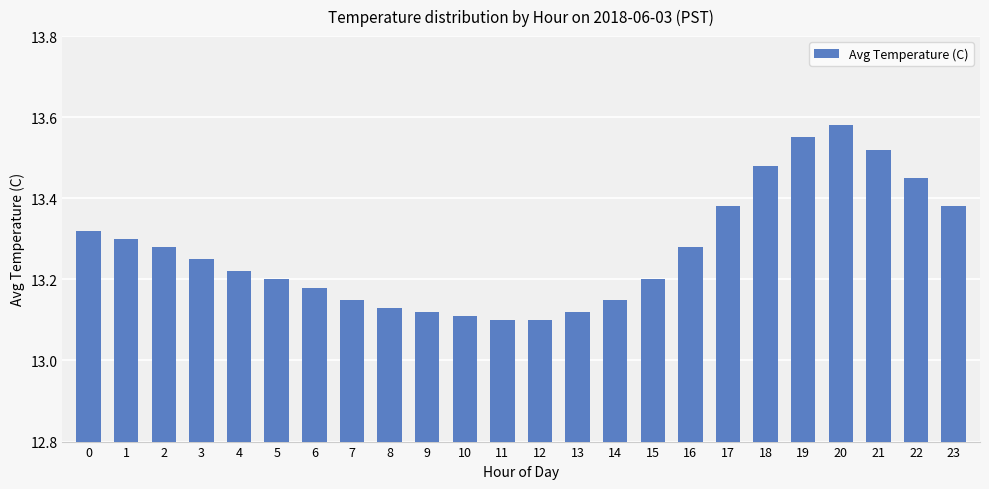

What is the ratio of the value at 1 to the value at 17?

1.0